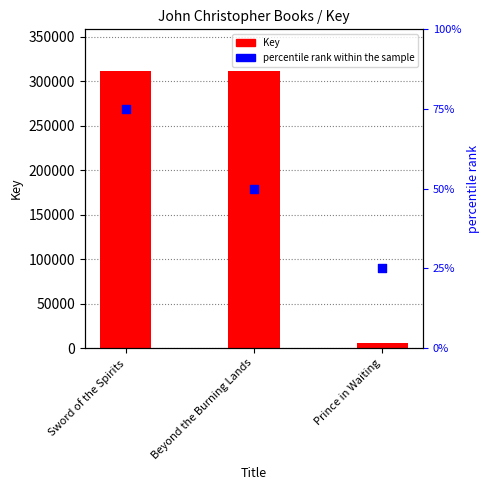

Which series has the largest total across all categories?

Key